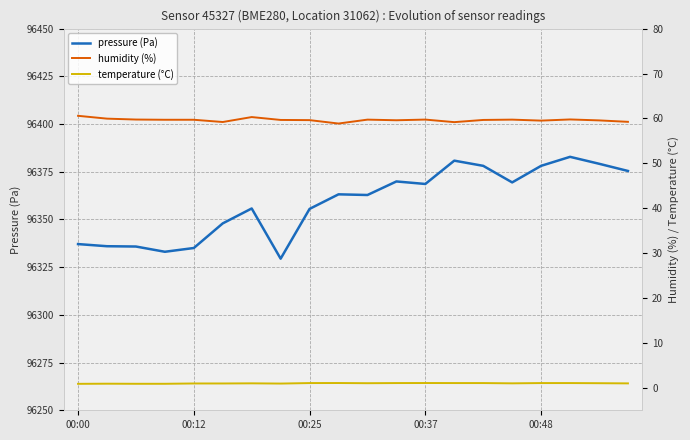

List the series in order of their peak value, highest first.

pressure (Pa), humidity (%), temperature (°C)